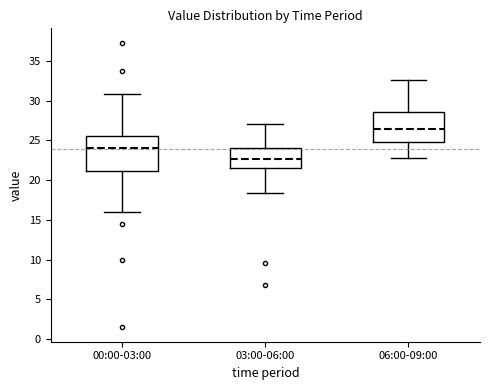

Where does the lower whisker of the box for 00:00-03:00 end on the y-axis? The values are not printed on the chart, so give them approximately, as read against the axis.

16.0